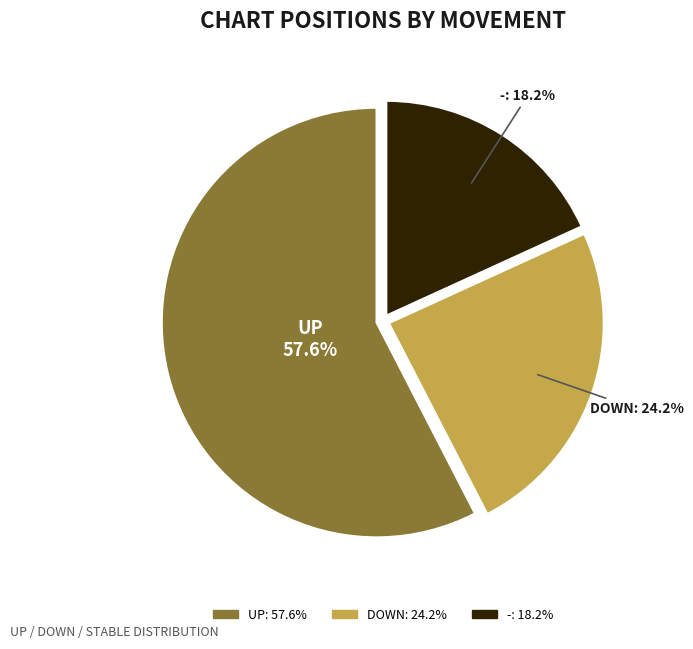

Is there any slice that represents more than half of the pie?

Yes